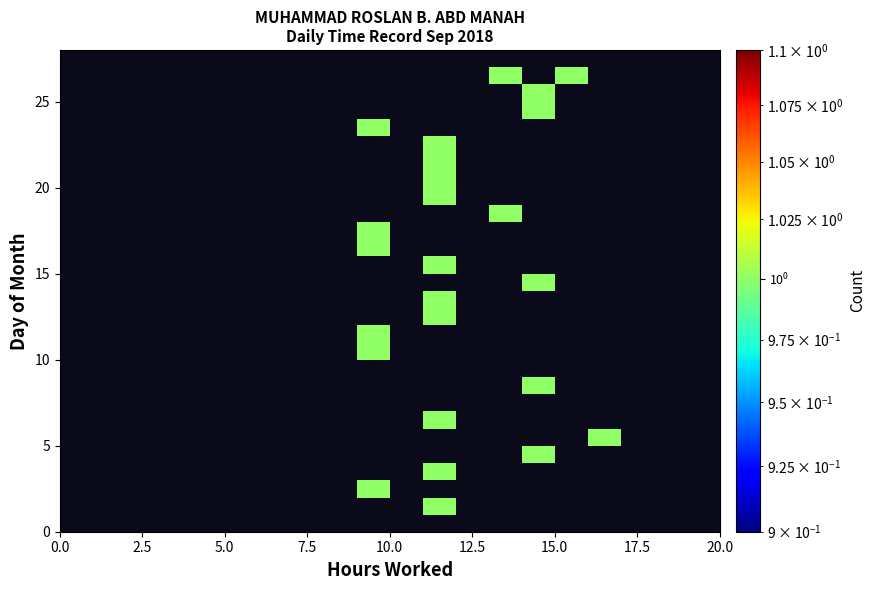

At how many categories does at least one series exceed 0?

6